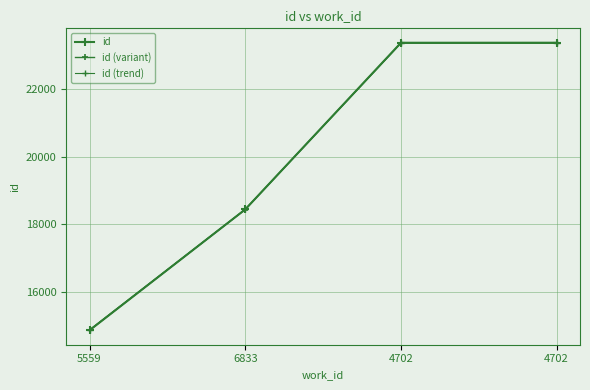

What is the approximate value of id (trend) at 4702?

23374.8